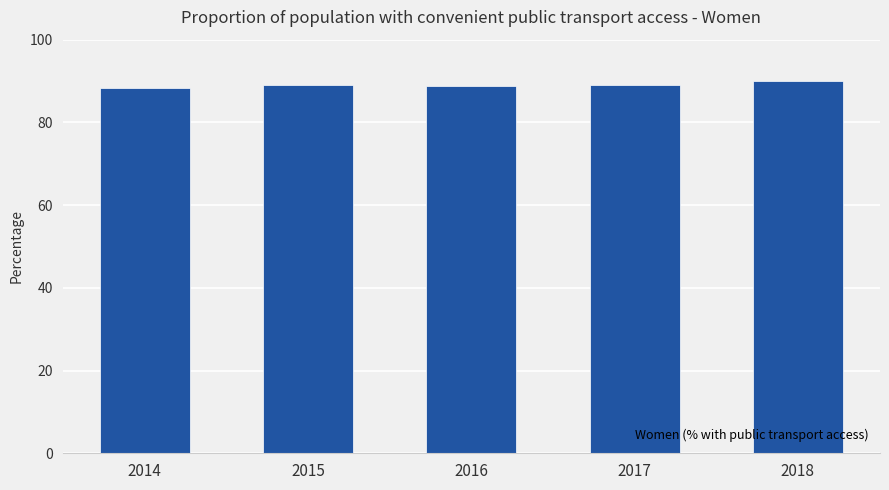

Is it true that the value at 2017 is 89.0?

True